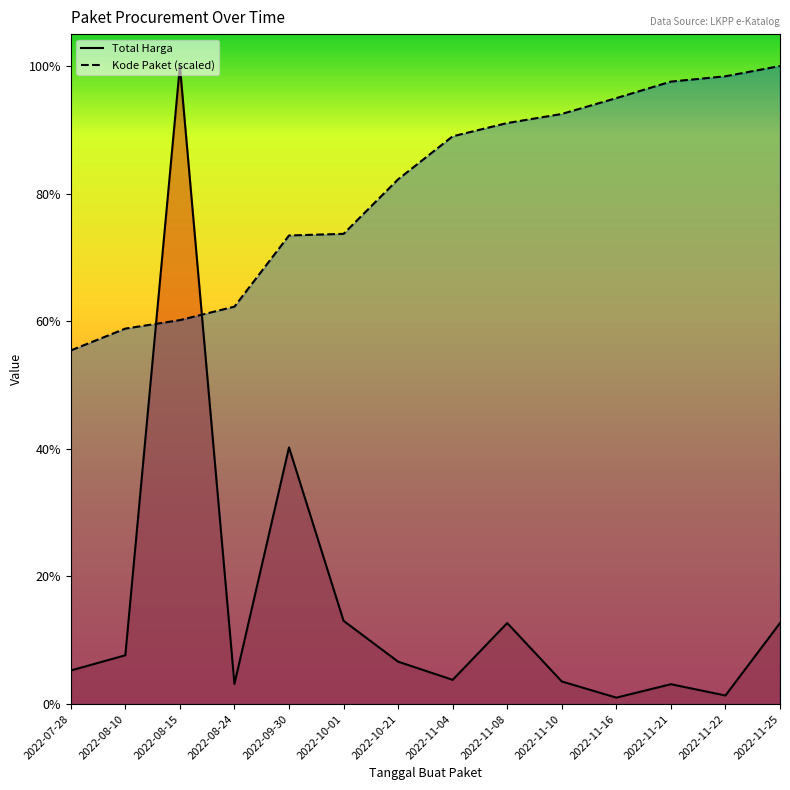

At 2022-11-25, list the series in order from smallest to largest.

Total Harga, Kode Paket (scaled)